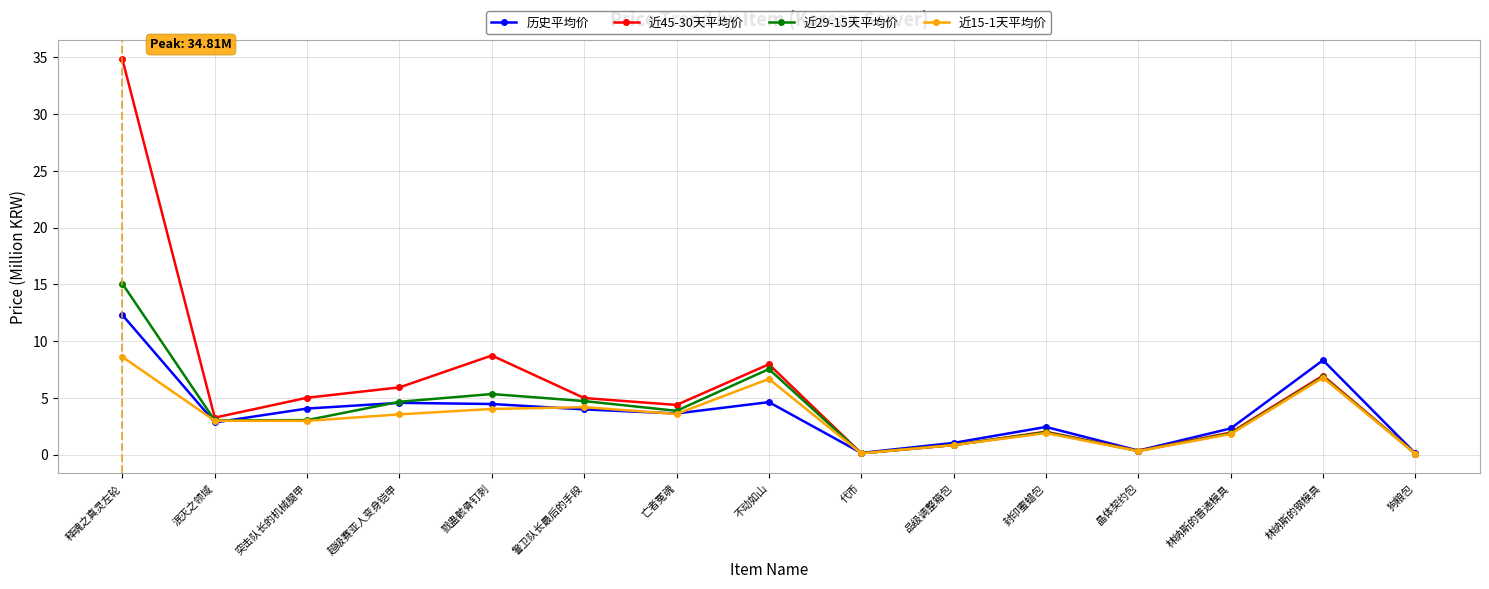

True or false: 近29-15天平均价 and 历史平均价 cross at least once.

True